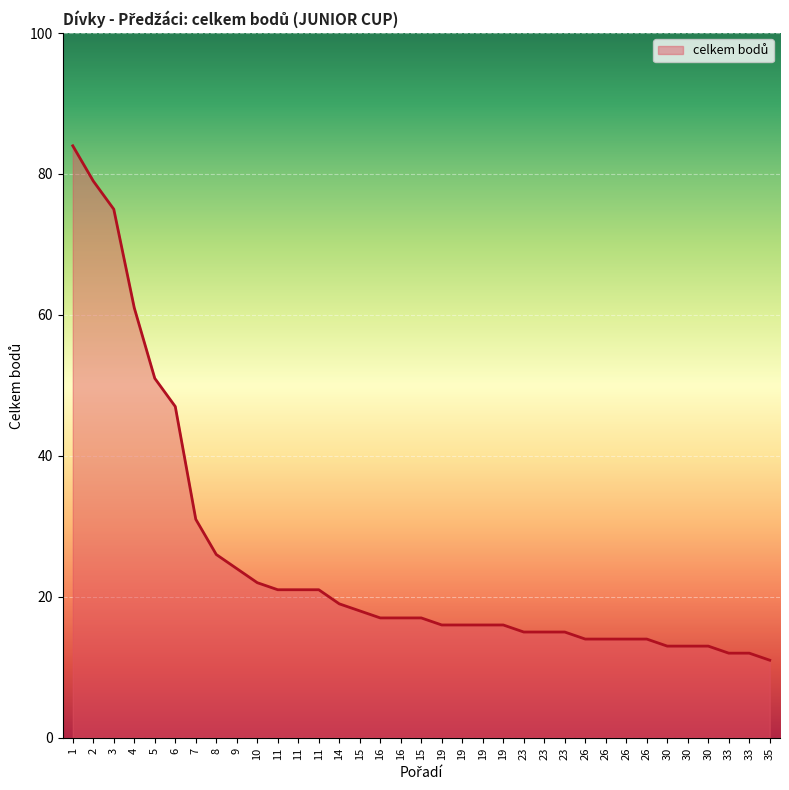

How many lines are shown in the chart?

1